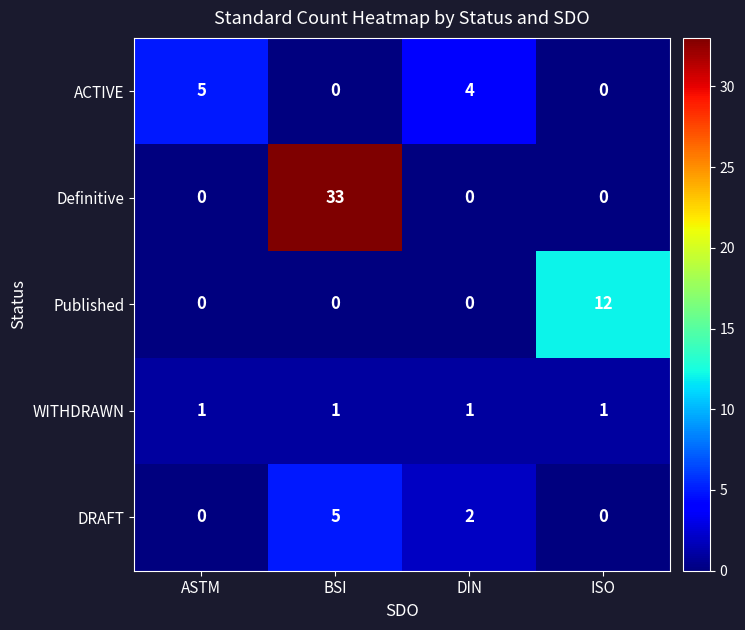

How many values in the ACTIVE series are below 4?

2